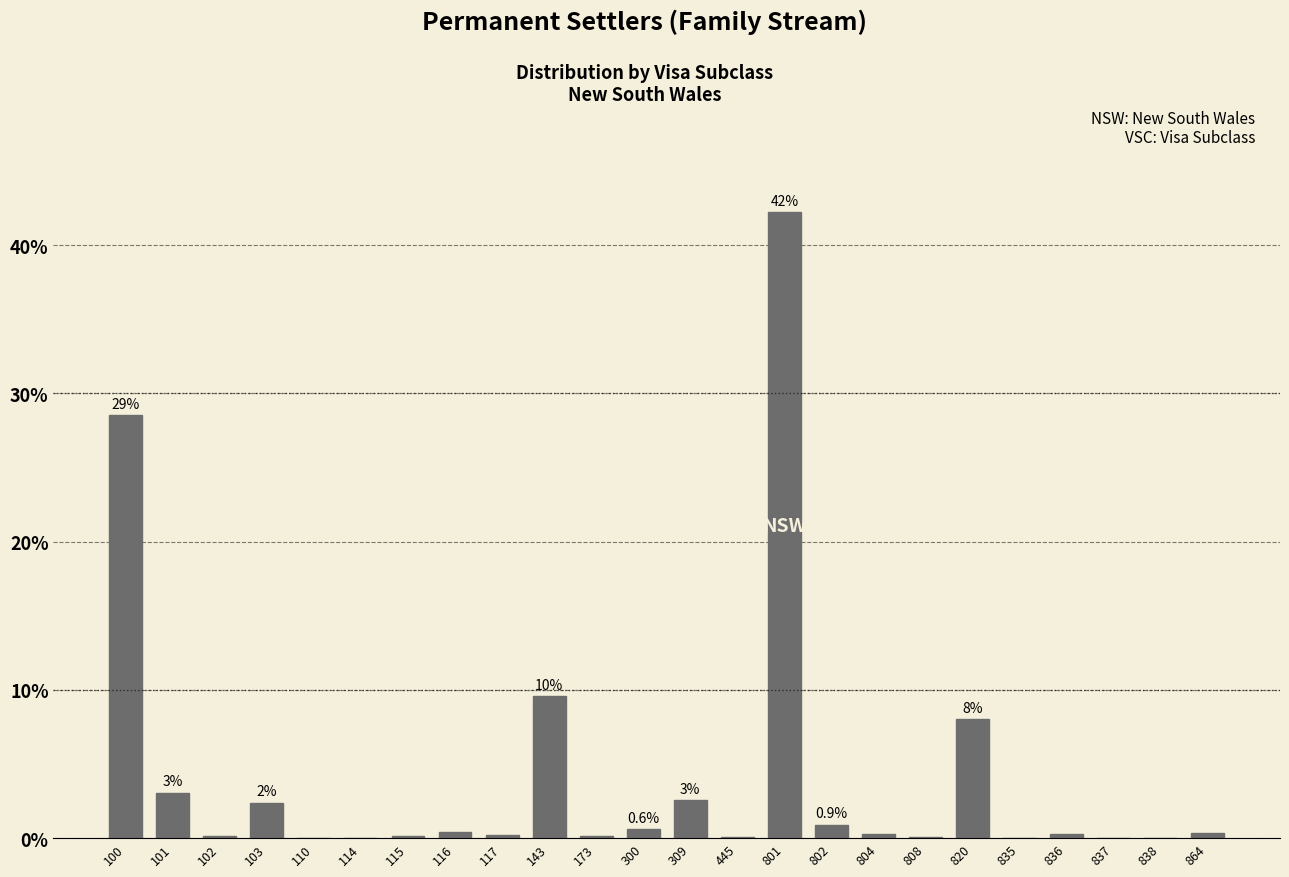

What value does the data have at 801?

42.2